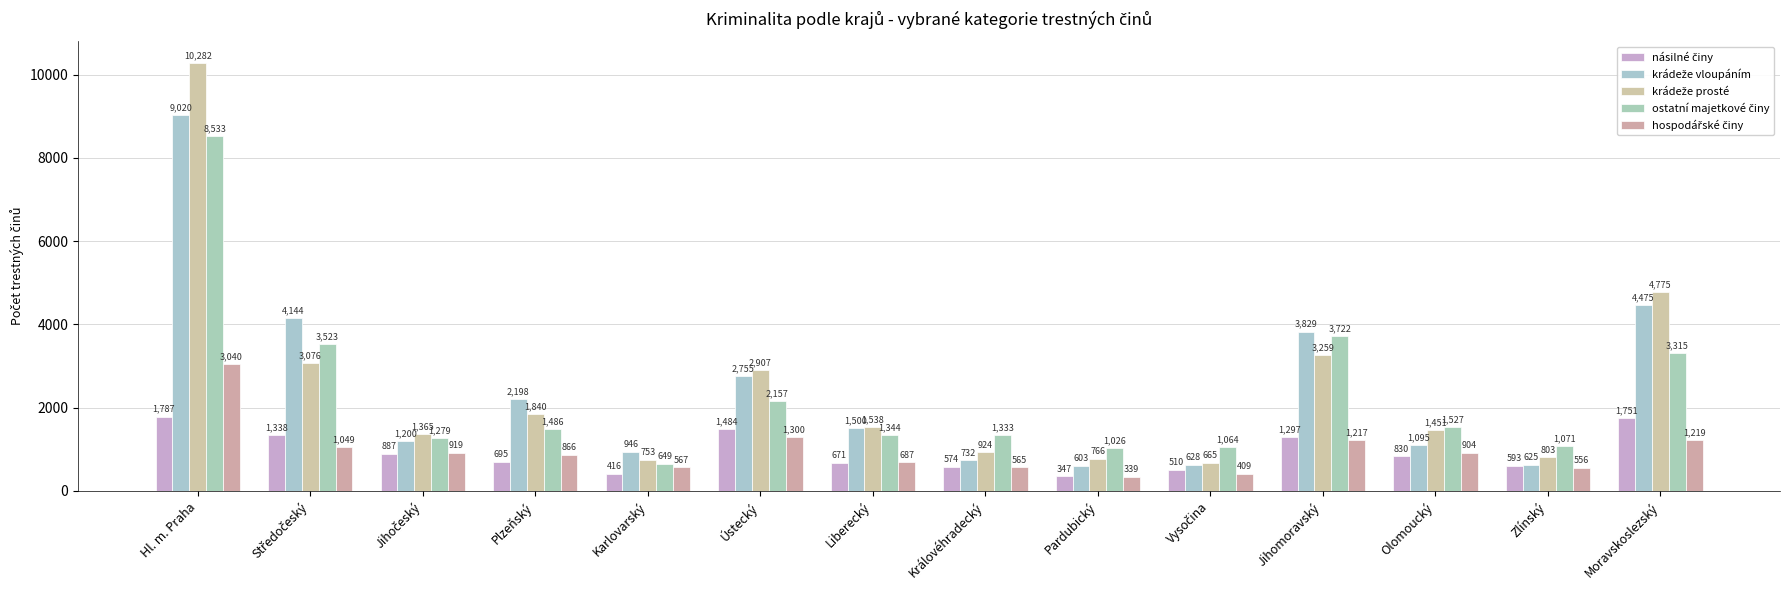

Between Středočeský and Plzeňský, which series saw the biggest shift?

ostatní majetkové činy